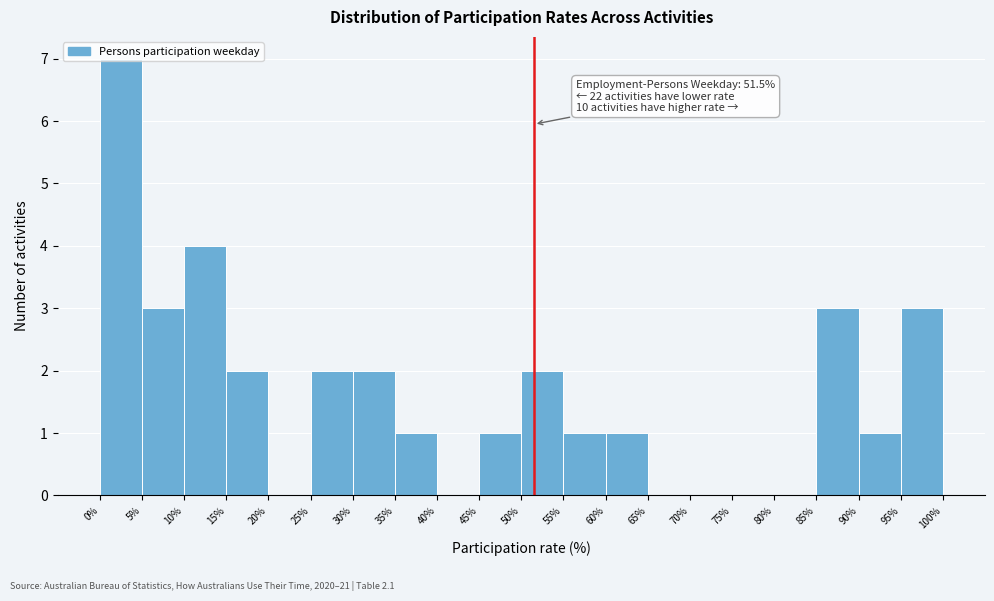

Over which range of the x-axis is the bar tallest?

0% to 5%